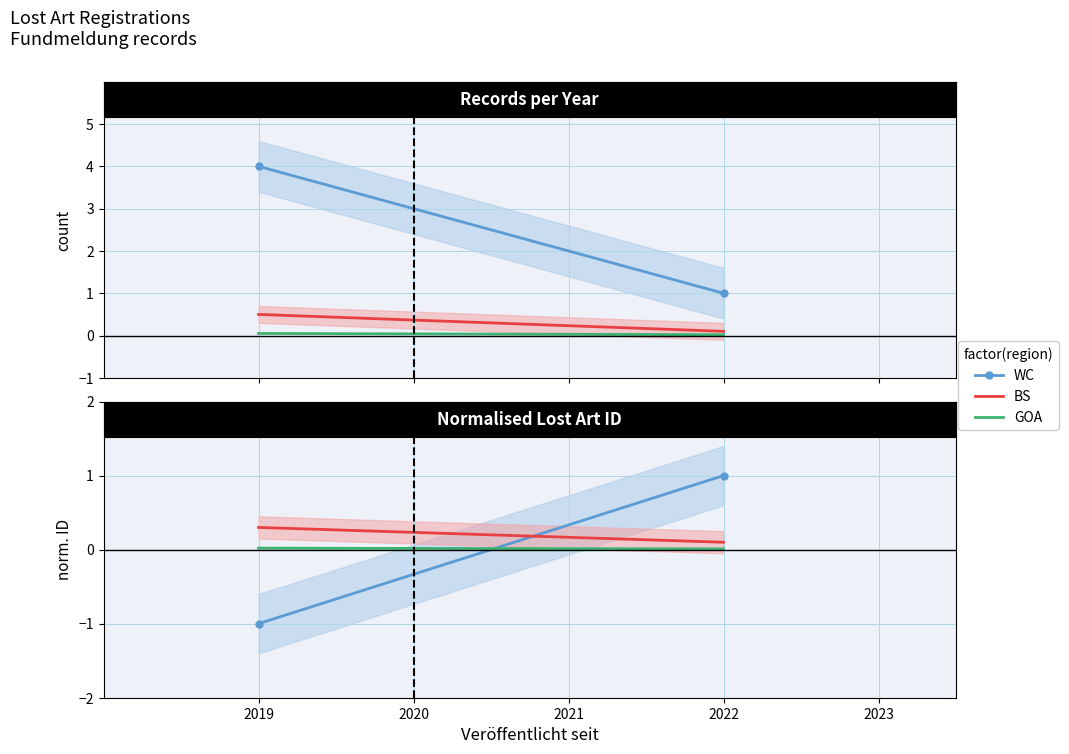

What is the difference between the highest and lowest values at 2019?

1.3